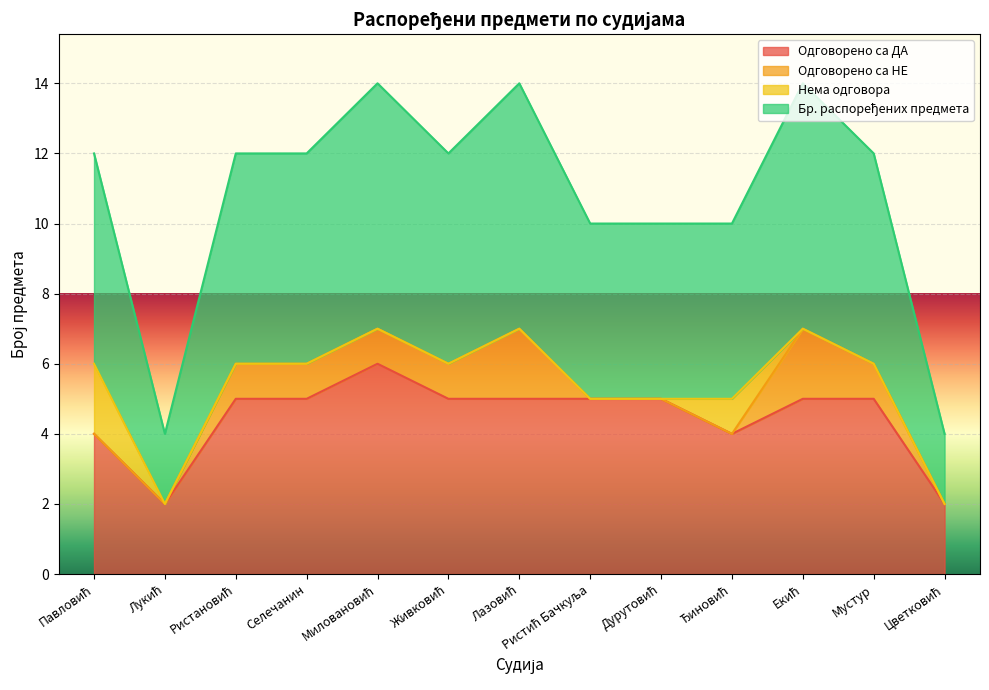

What is the maximum value for Одговорено са ДА?

6